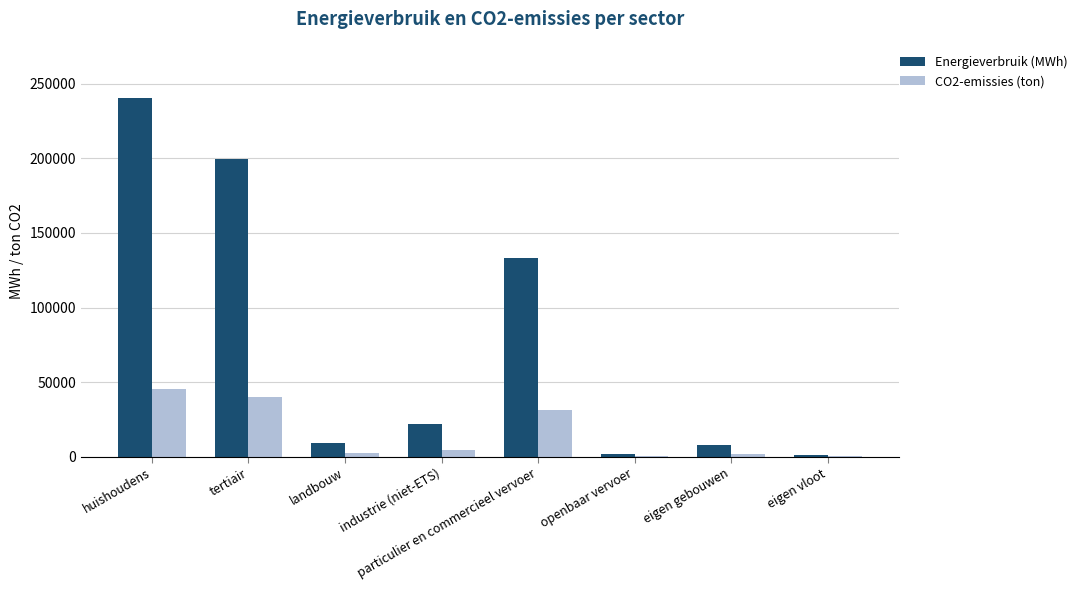

Where is CO2-emissies (ton) nearest to the value 22929?

particulier en commercieel vervoer